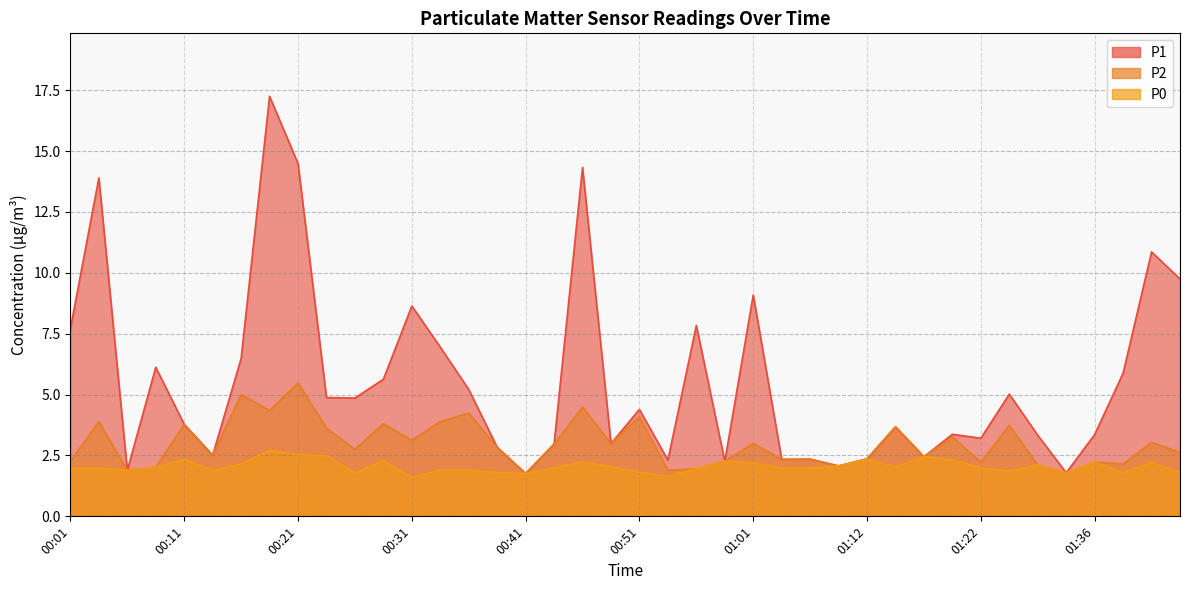

What is the label of the 5th point from the left?

00:11